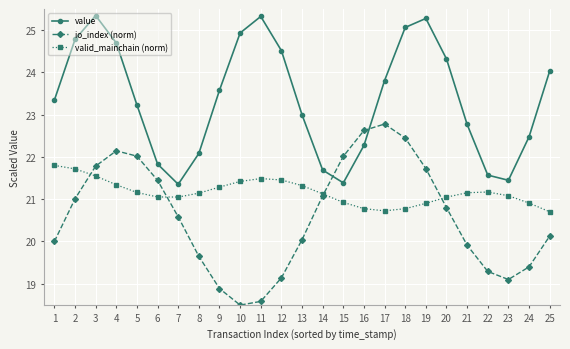

Does the chart display data point markers on the line(s)?

Yes